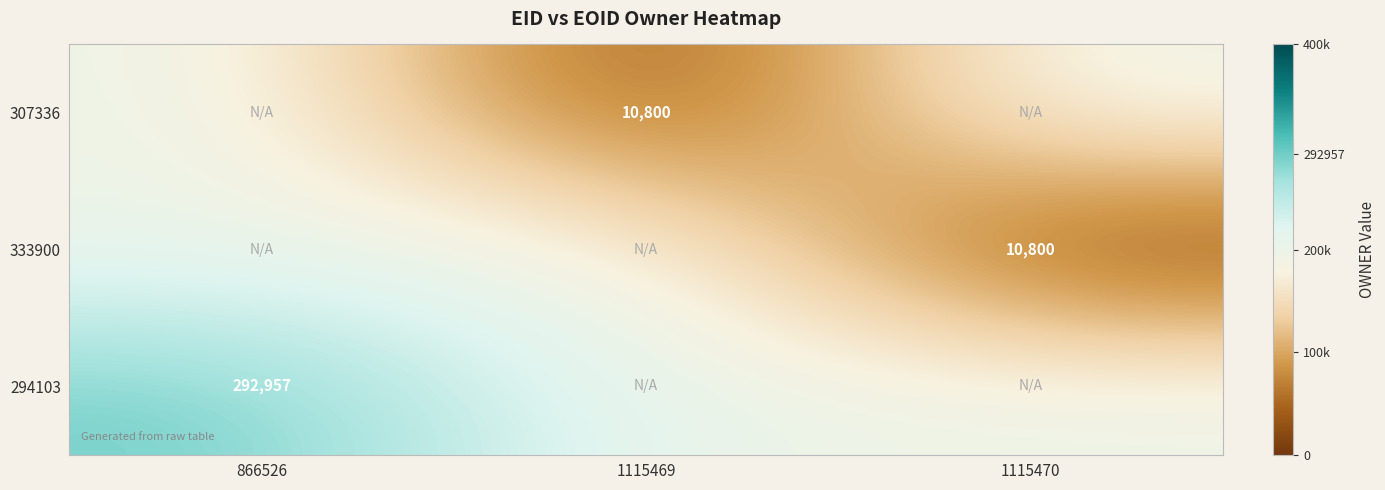

How many data points does each series have?

3